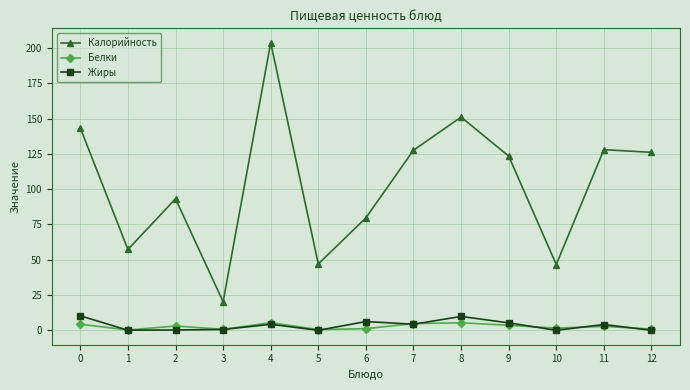

What is the value of the Калорийность point at the 13th from the left?

126.1